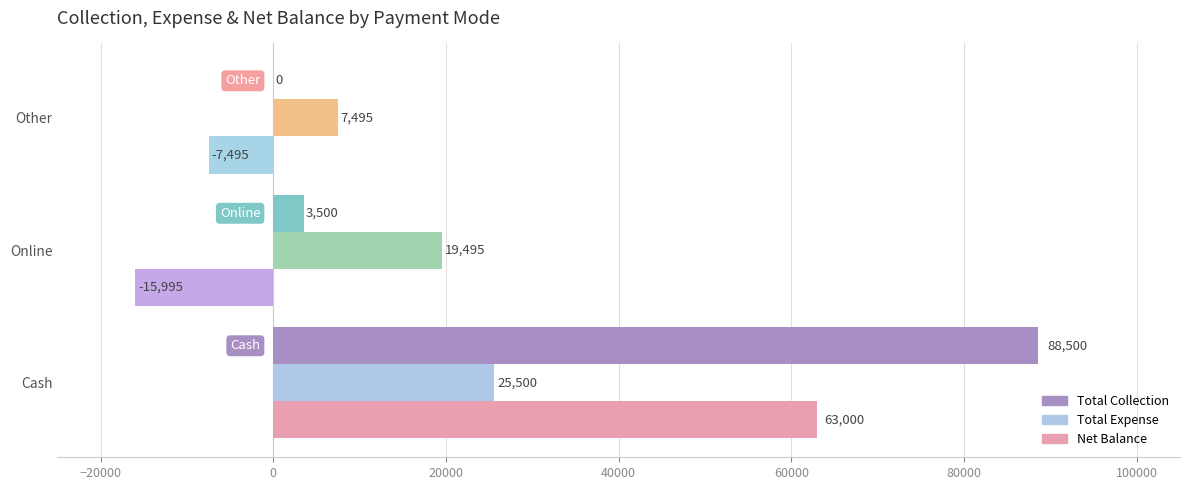

At which label is Total Expense closest to 16497?

Online